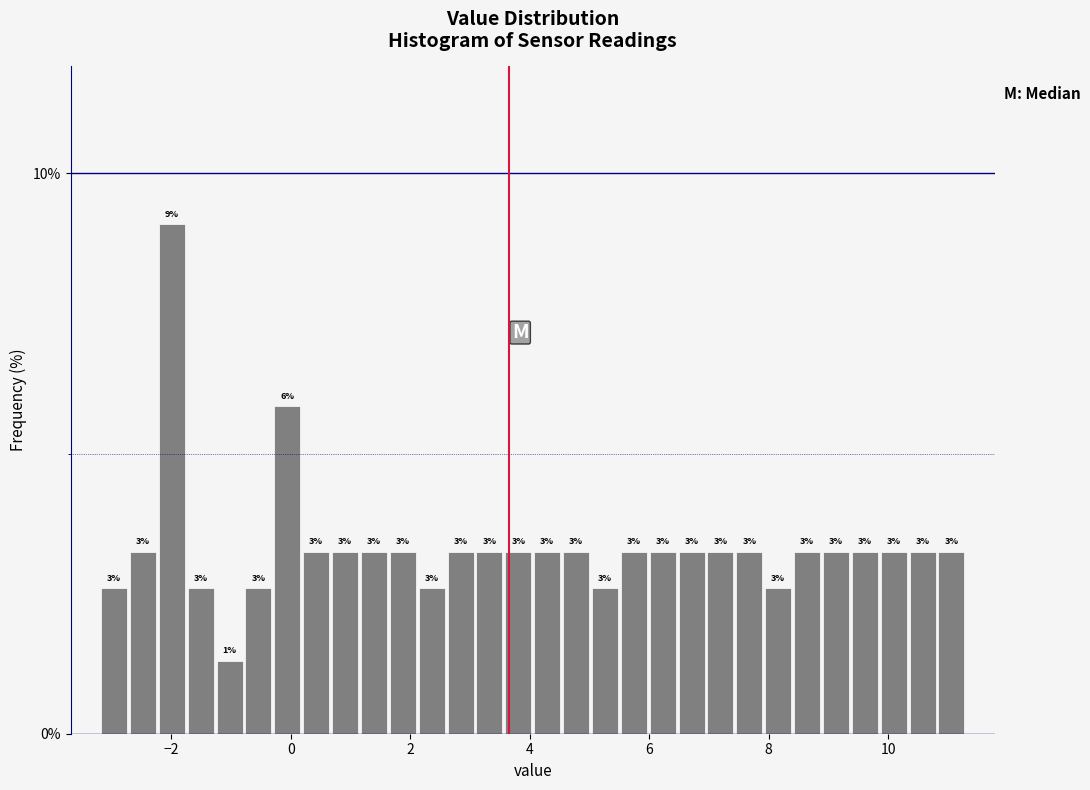

Around what value on the x-axis is the tallest bar? Give the approximate position of its centre, as read against the axis.

-2.0